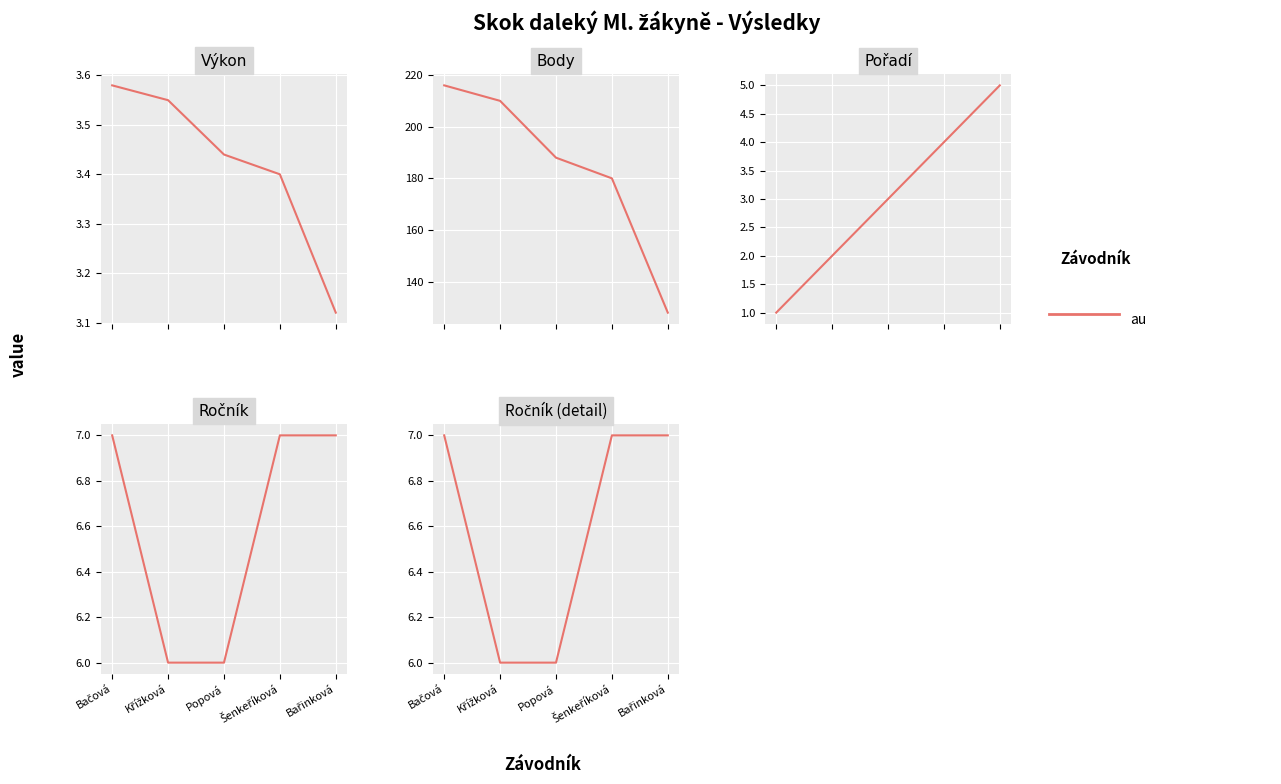

Is it true that the value at Popová is 3?

False